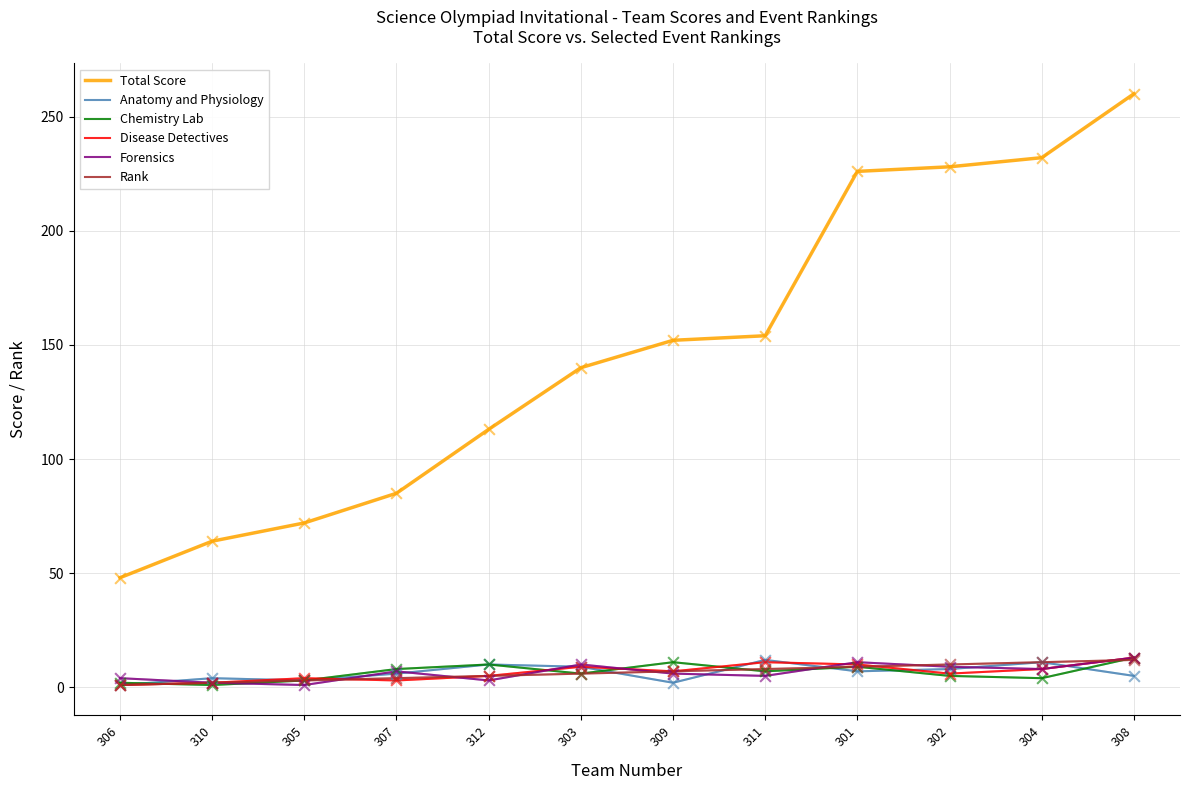

Is the value of Rank at 309 greater than the value of Disease Detectives at 312?

Yes